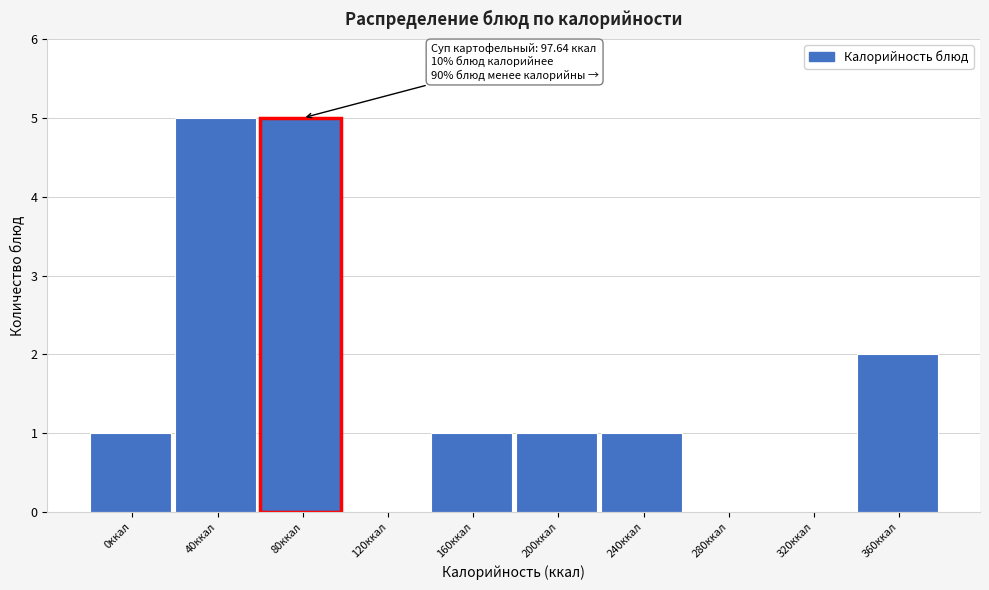

Reading right to left, list all the values displayed in this chart.

360ккал=2	320ккал=0	280ккал=0	240ккал=1	200ккал=1	160ккал=1	120ккал=0	80ккал=5	40ккал=5	0ккал=1